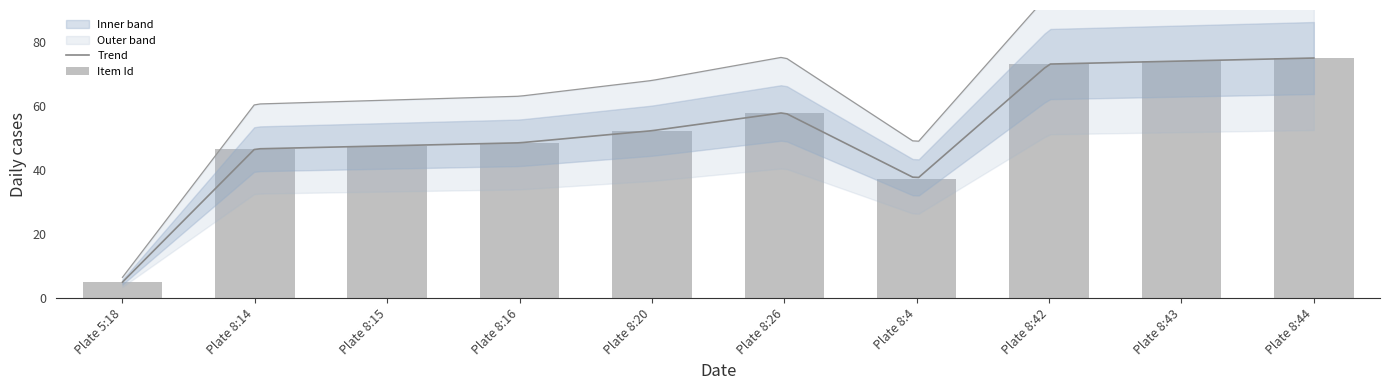

What is the minimum value shown in the chart?

5.0